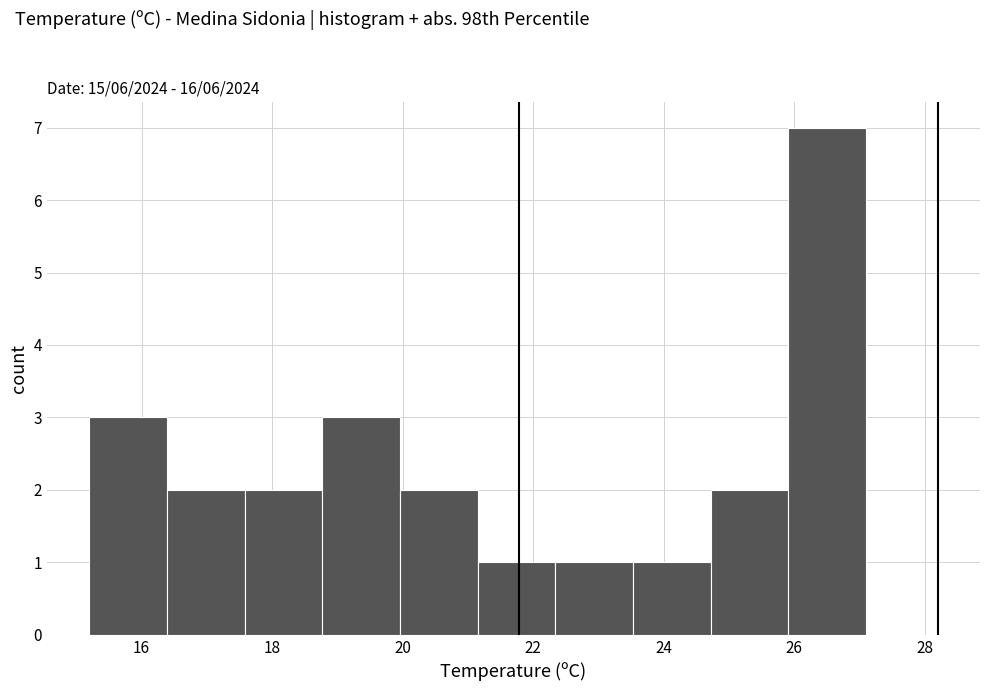

What is the height of the bar covering 21.2 to 22.4 on the x-axis? Neither the bar edges nor the heights are printed on the chart, so give them approximately, as read against the axes.

1